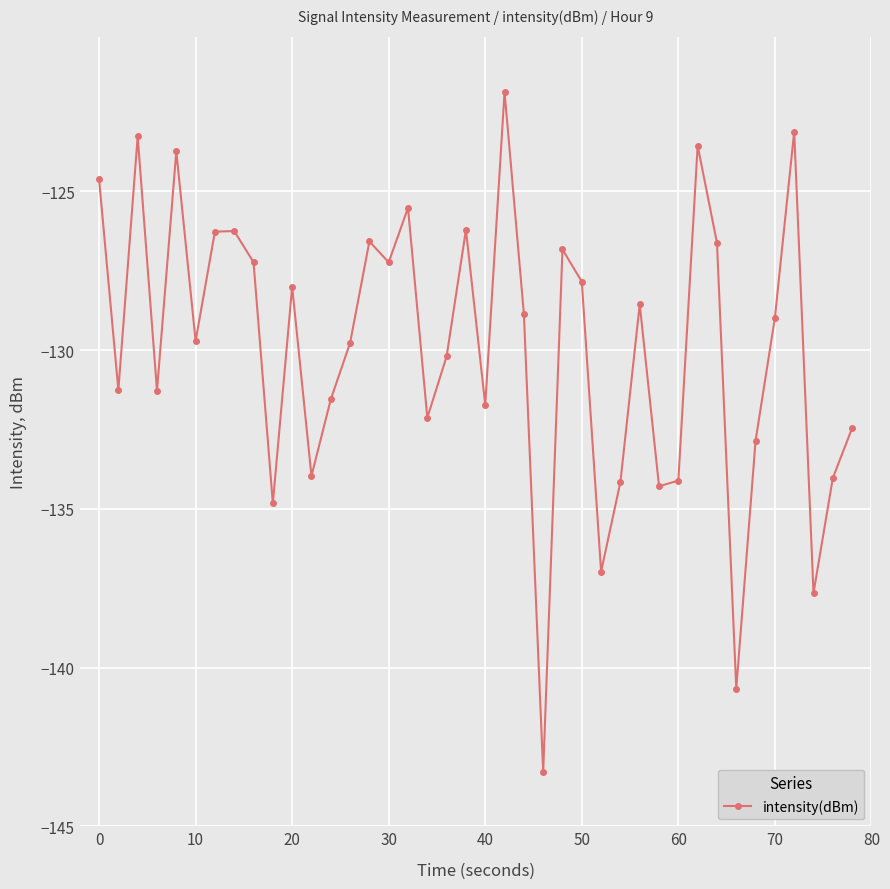

What is the difference between the maximum and second lowest values?

18.8